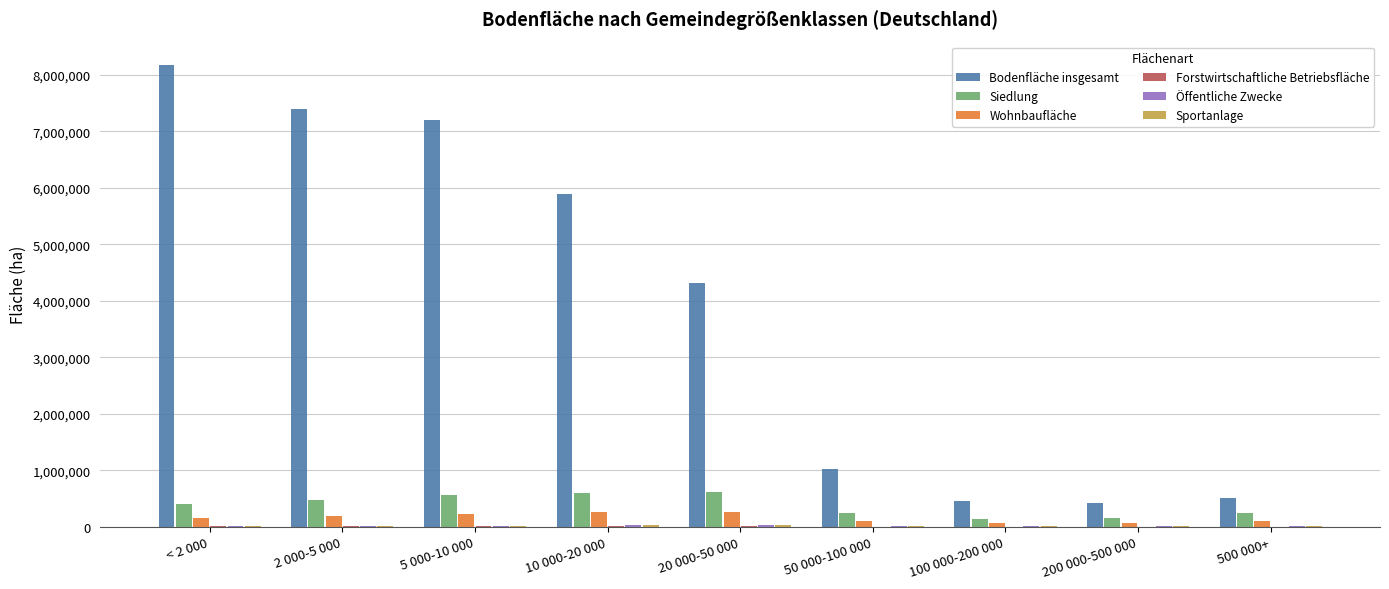

At which category is the sum across all series the highest?

< 2 000